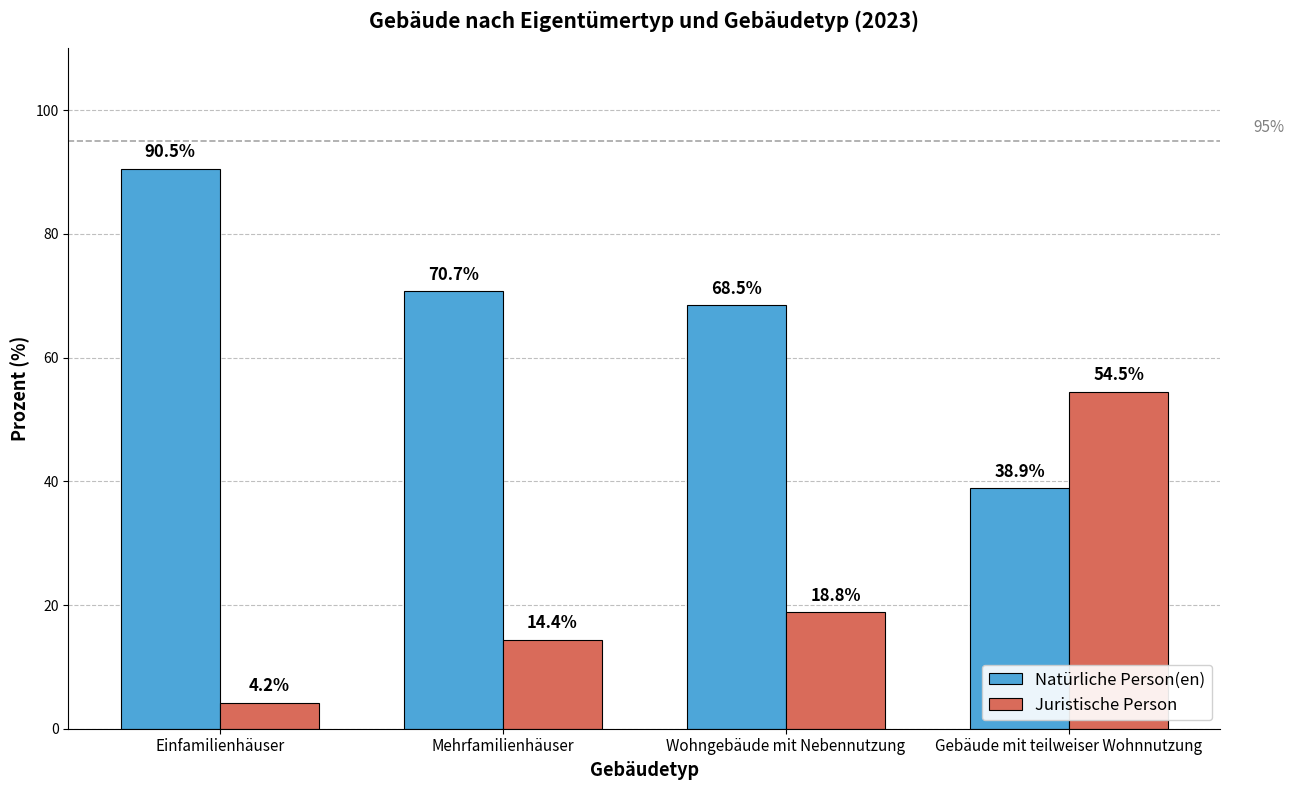

What is the sum of all Juristische Person values?

91.9